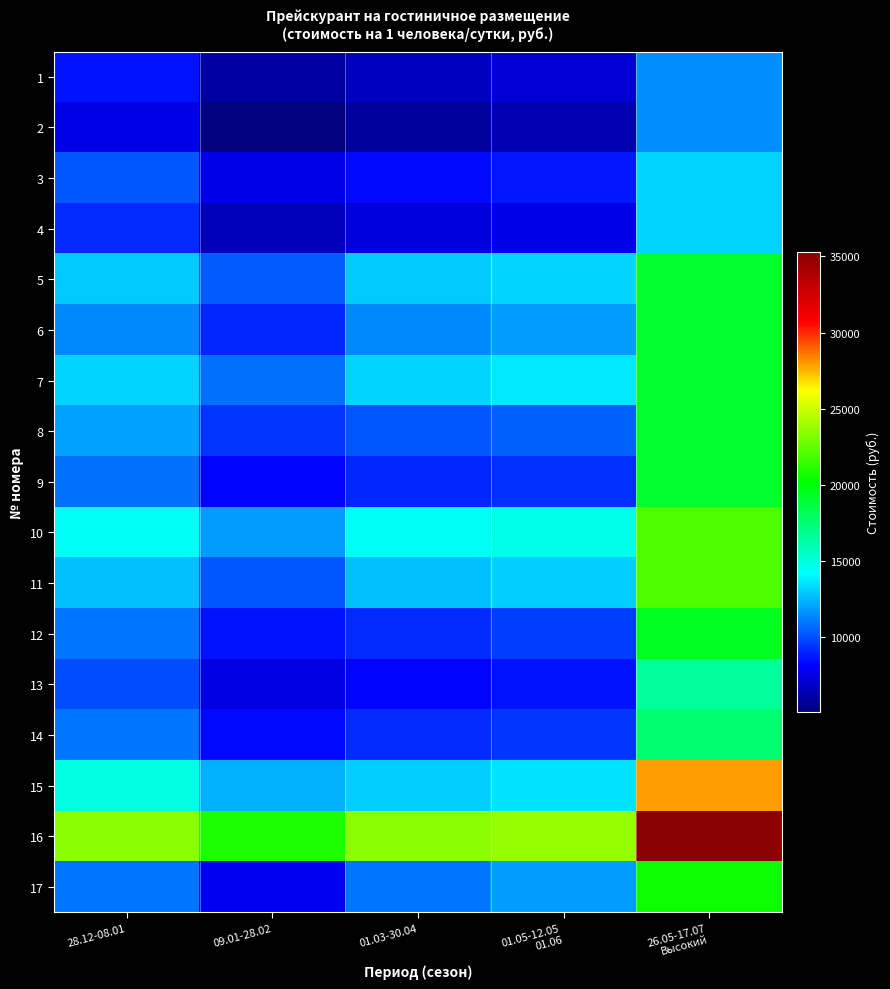

What is the total value across all series at 01.03-30.04?

186180